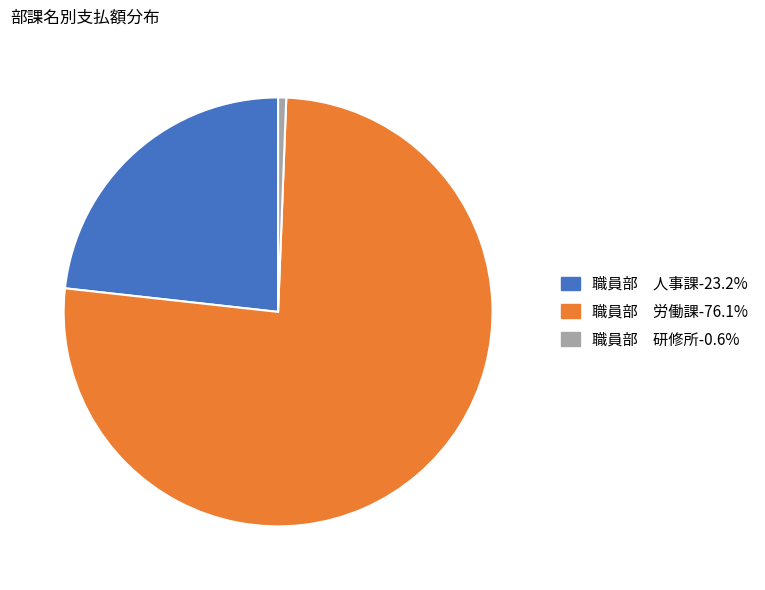

Which category accounts for the majority?

職員部 労働課